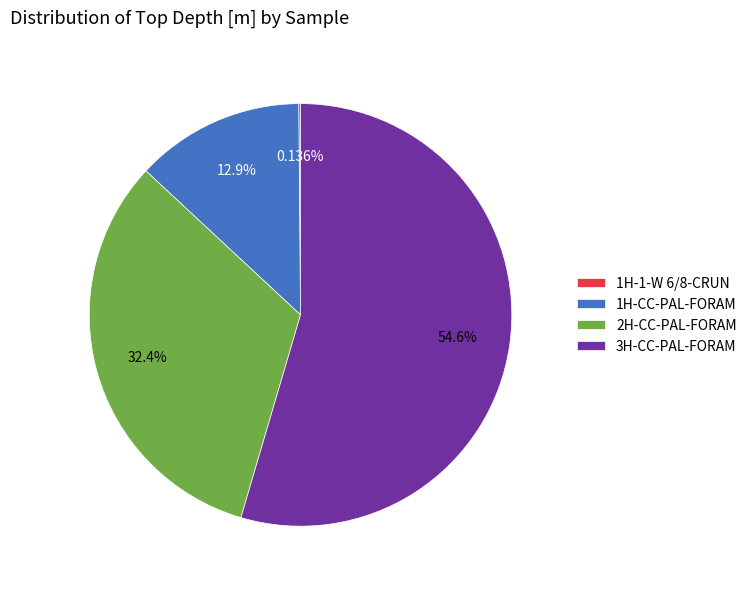

Is there a majority slice in this chart?

Yes